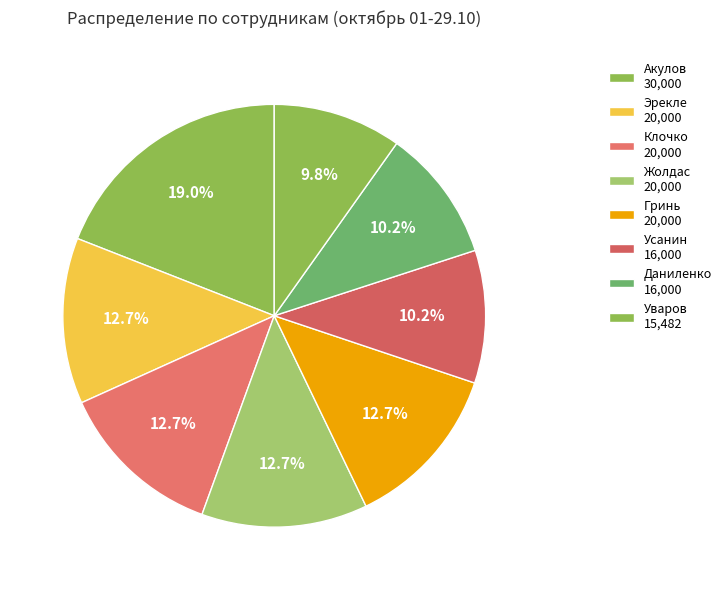

How many segments does this pie chart have?

8